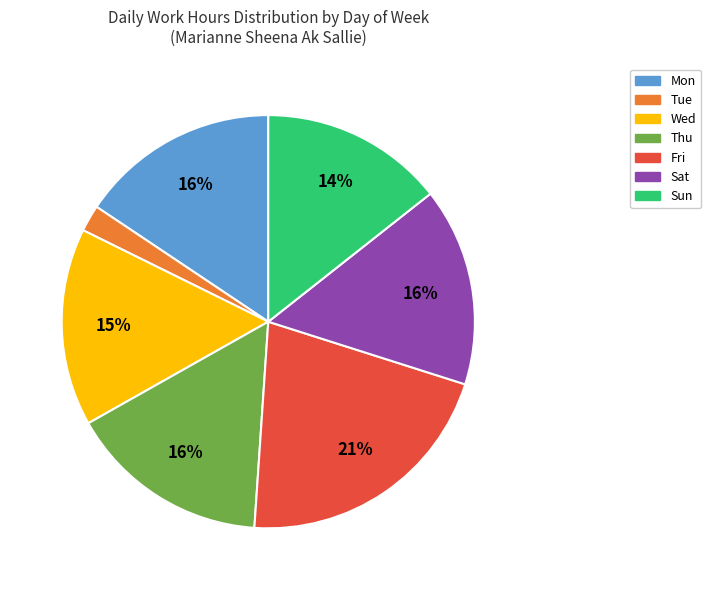

What percentage is the Thu slice, to the nearest percent?

16%